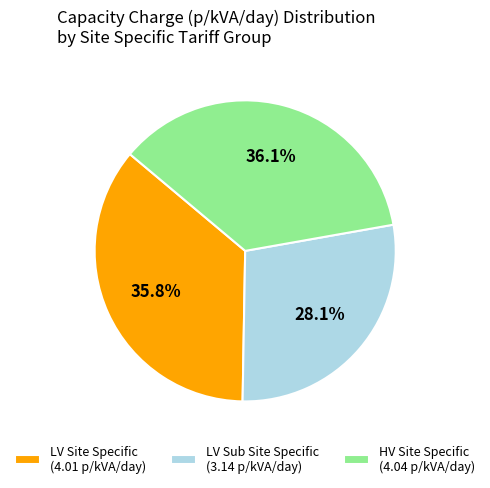

How much of the chart is everything except LV Sub Site Specific (3.14 p/kVA/day)?

71.9%